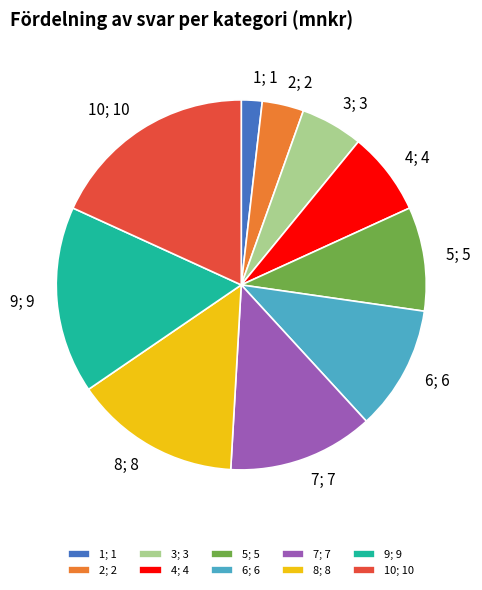

Combined, do 2; 2 and 3; 3 account for over 50%?

No